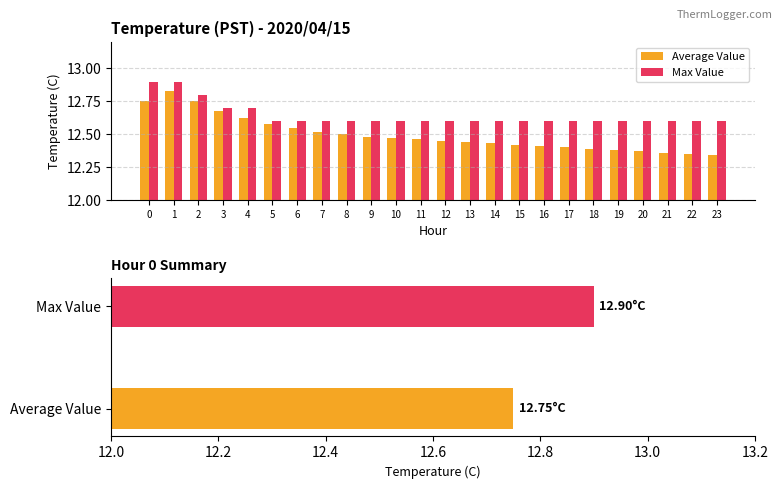

At which label is Average Value closest to 12?

23